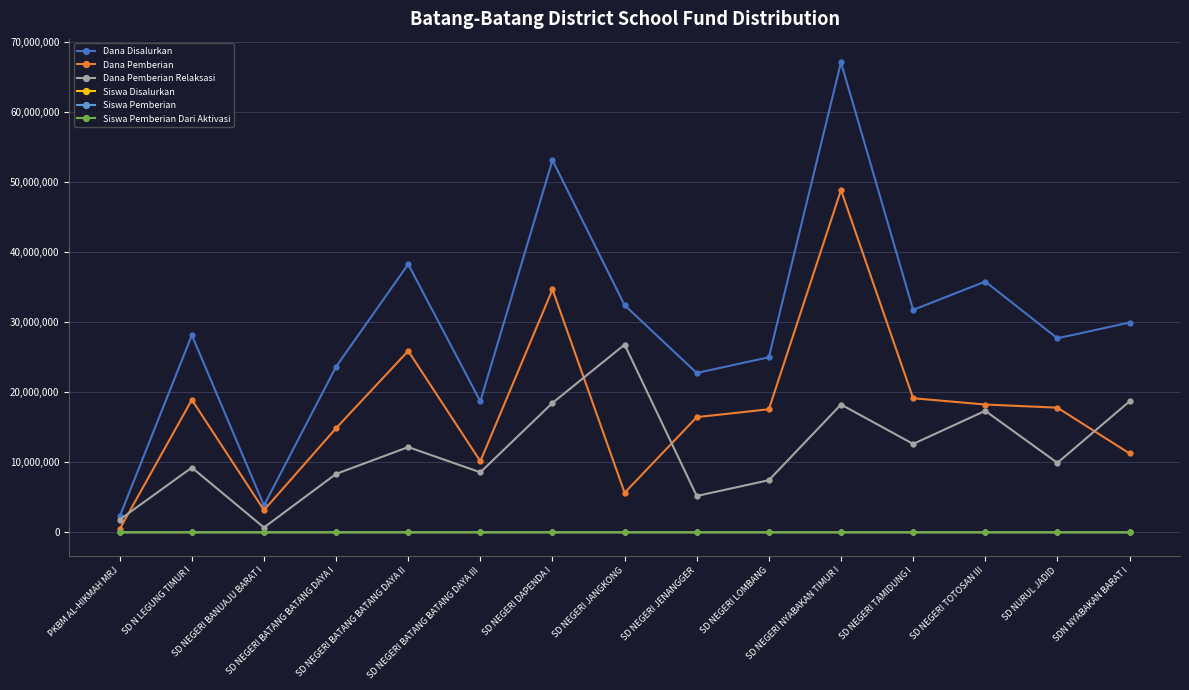

How many series are shown in this chart?

6